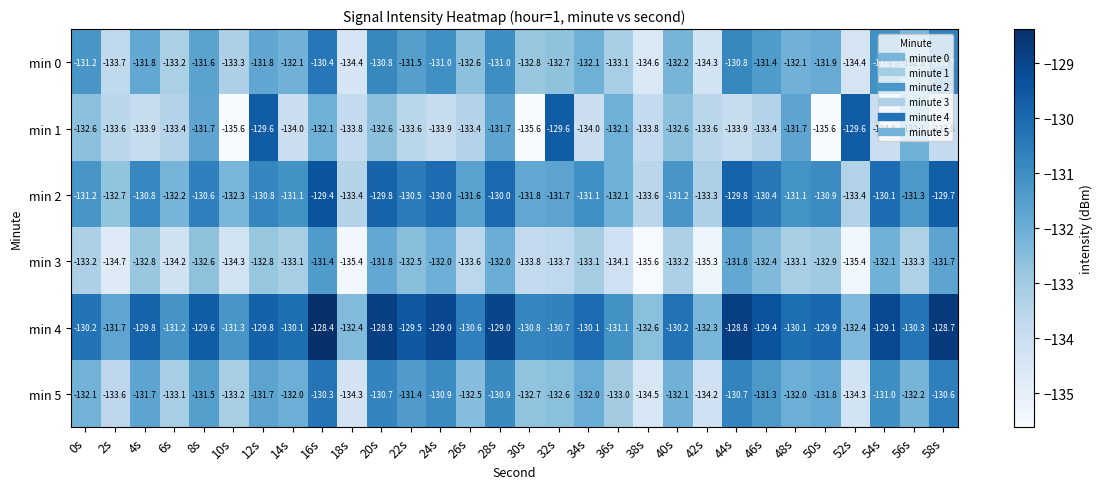

Read the min 1 value at 40s.

-132.6